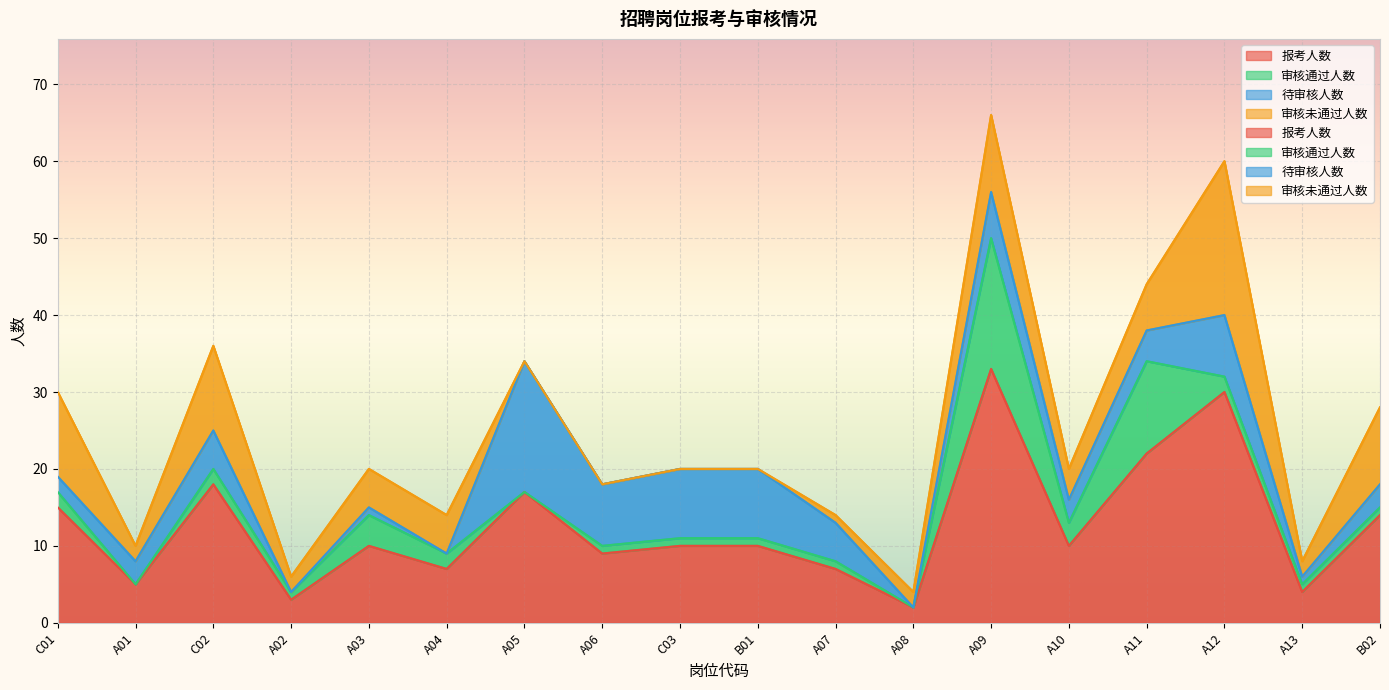

Which series has the largest total across all categories?

报考人数